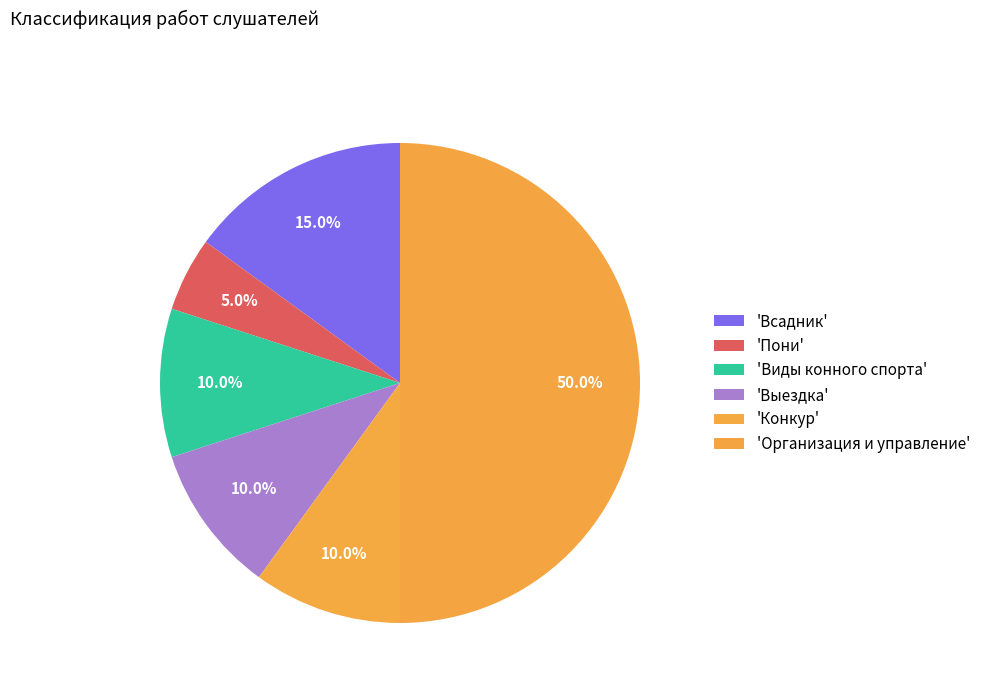

How many slices are in this pie chart?

6